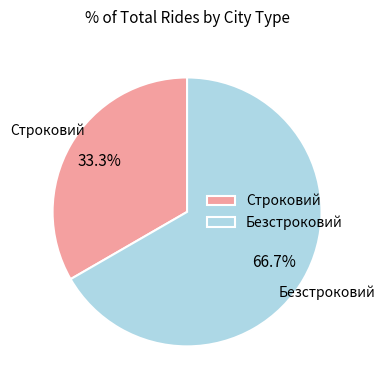

To the nearest percent, what is the average slice percentage?

50%